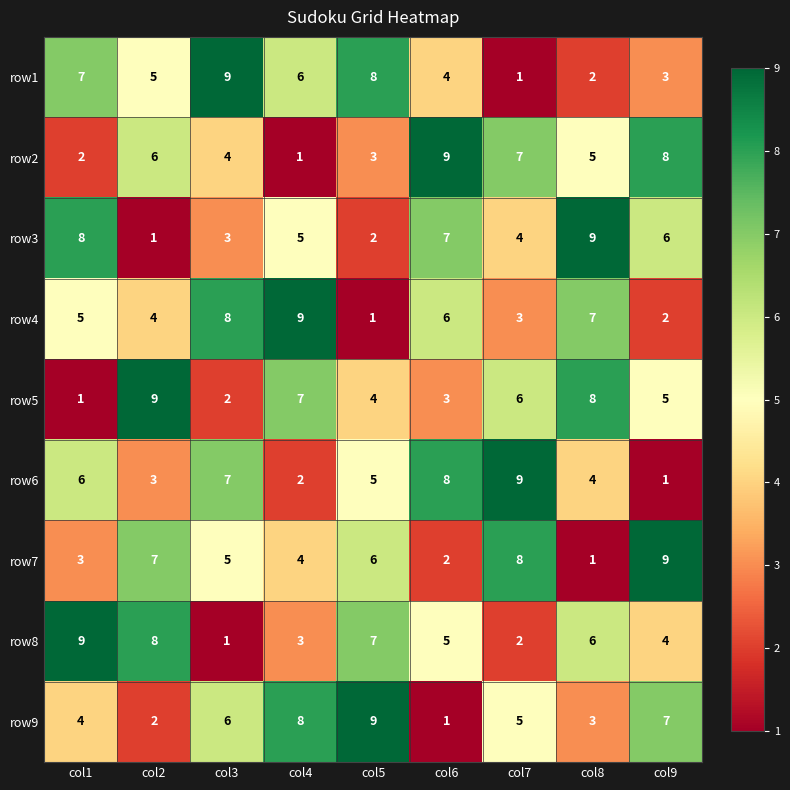

What is the difference between the highest and lowest values at col8?

8